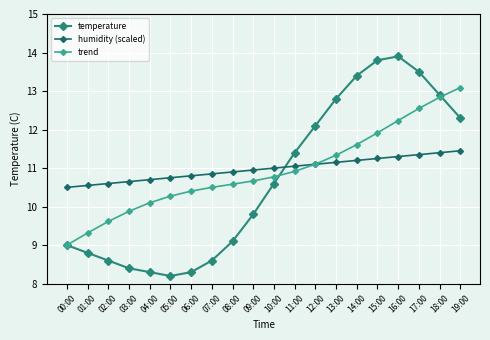

What position from the right is 12:00?

8